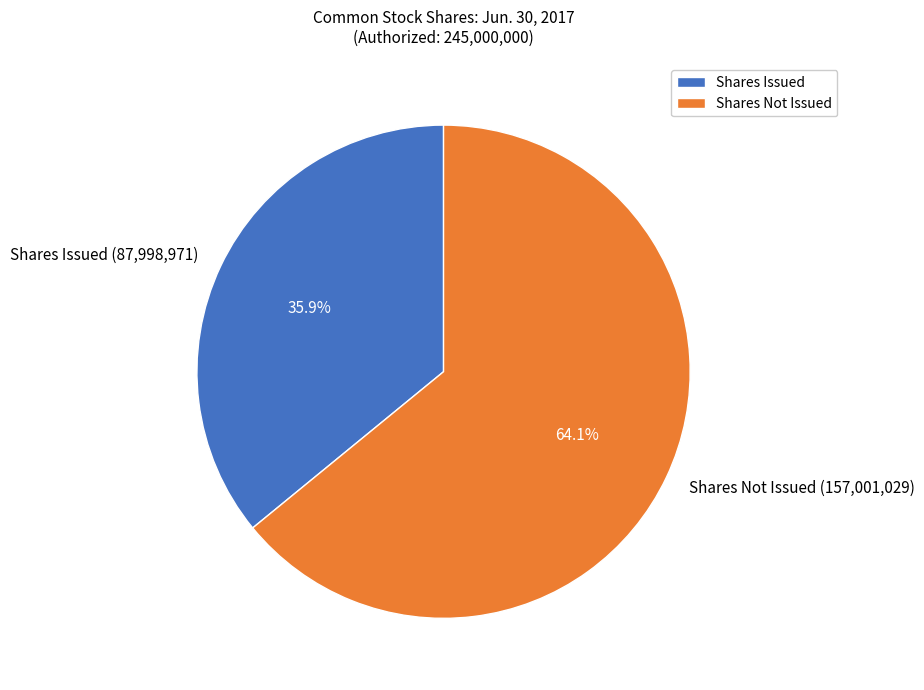

Approximately how many times larger is the value at Shares Not Issued (157,001,029) compared to Shares Issued (87,998,971)?

1.8